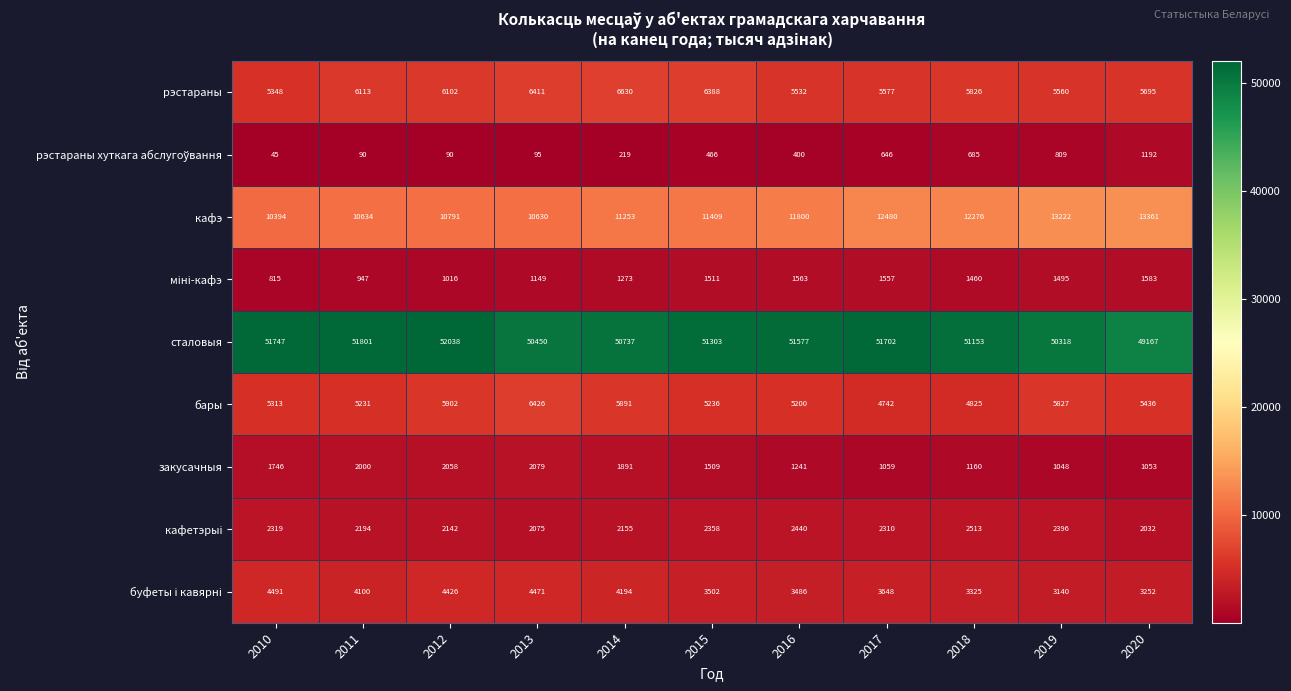

Read the бары value at 2011.

5231